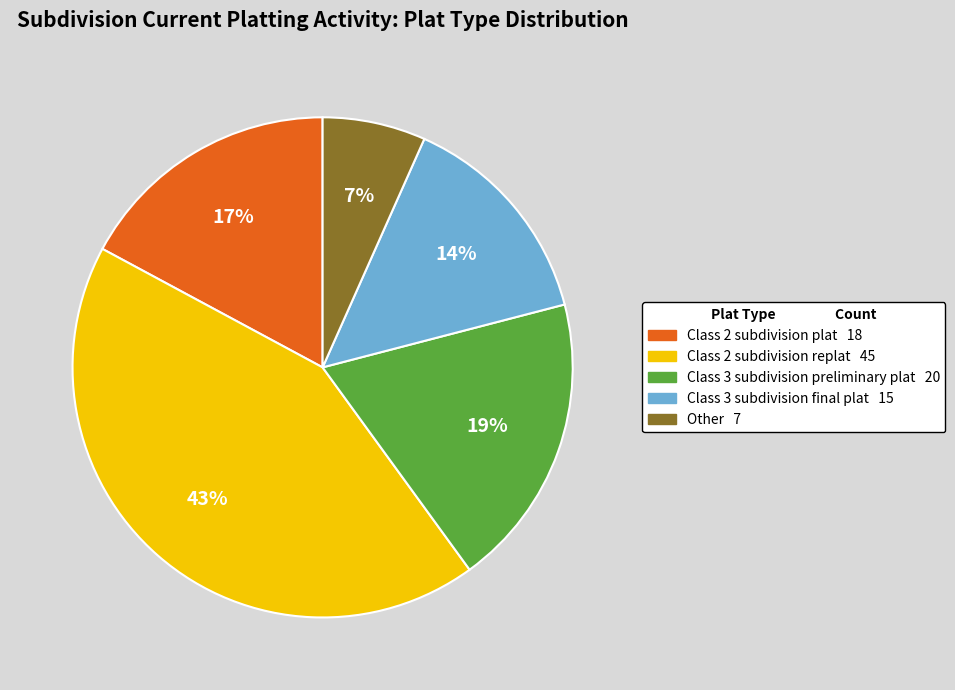

How many segments does this pie chart have?

5